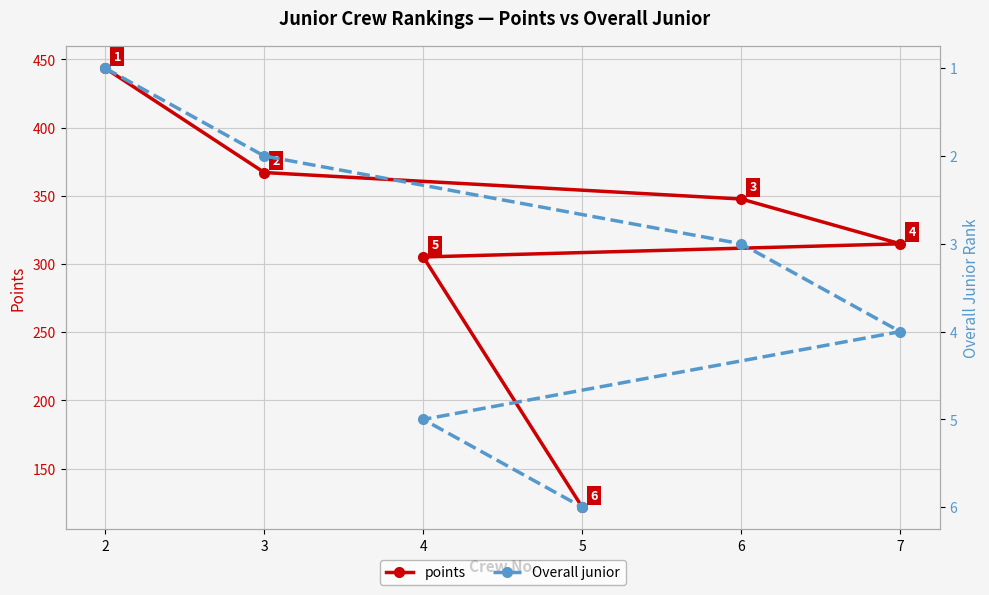

Is it true that Overall junior equals 5.8 at 7?

False